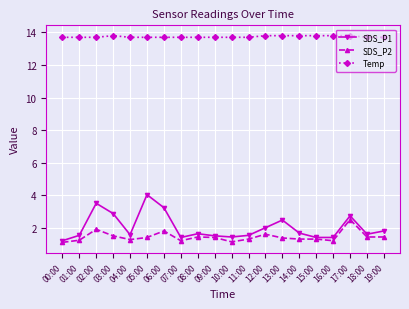

What is the difference between the second highest and second lowest values in the Temp series?

0.1